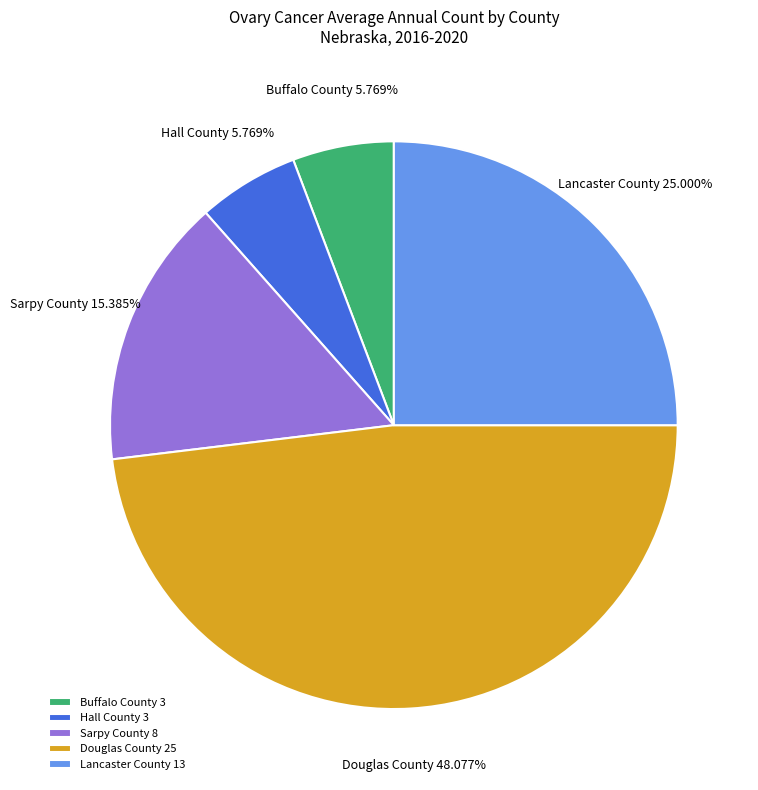

To the nearest percent, what portion does Sarpy County represent?

15%